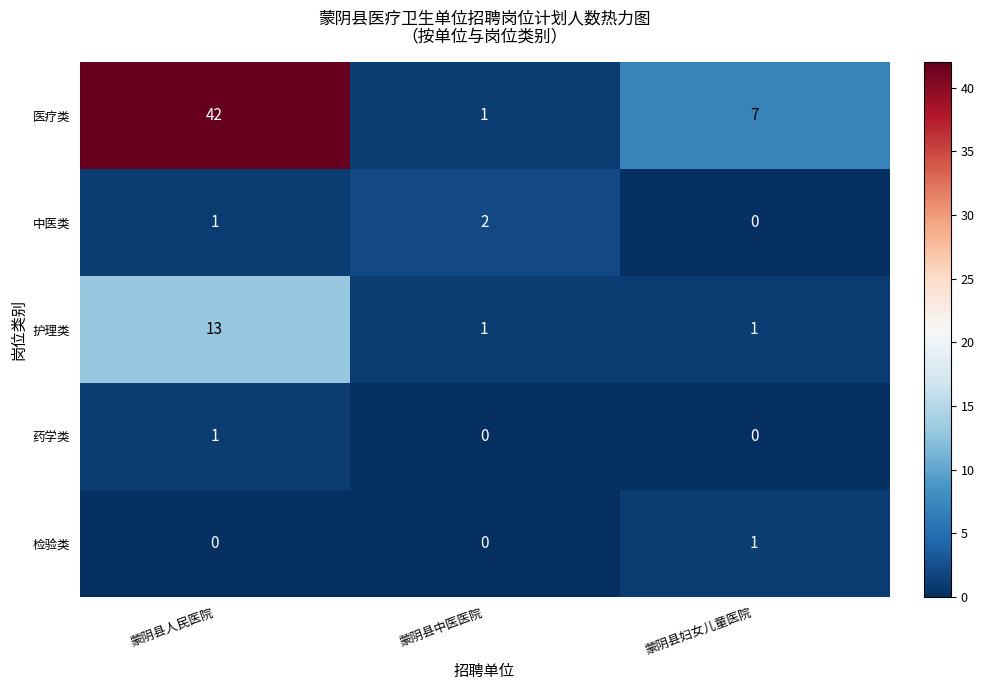

What is the spread (max minus min) of values at 蒙阴县人民医院?

42